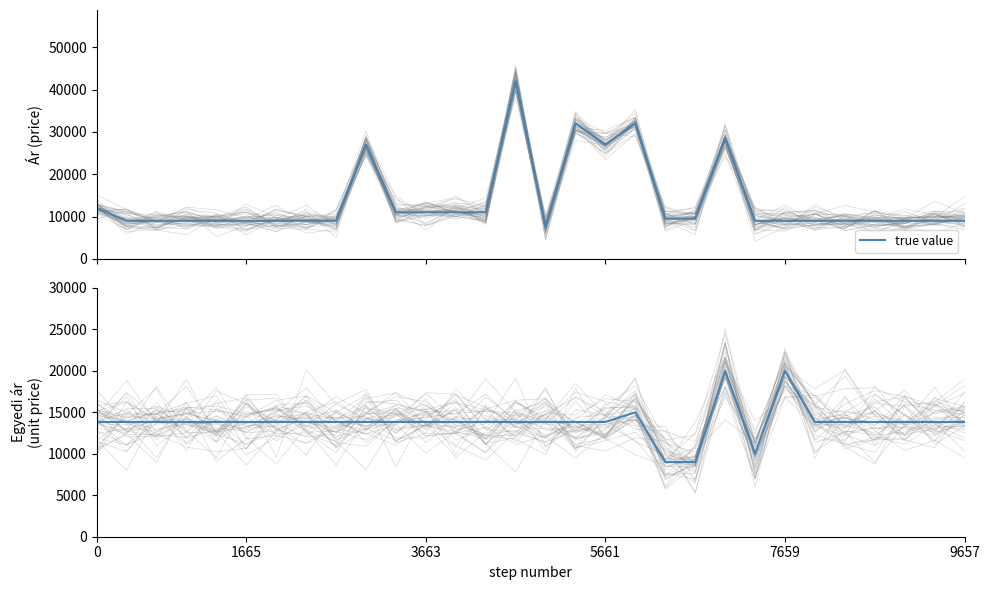

At which category does the data reach its first local peak?

18